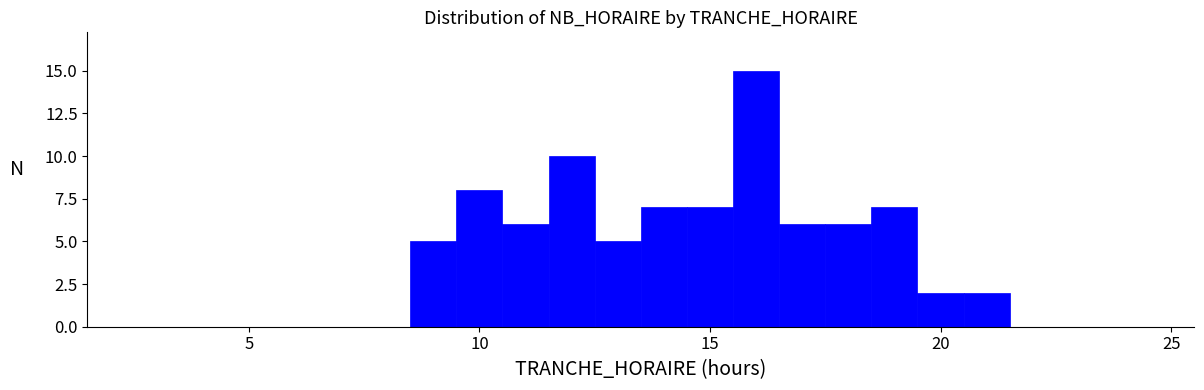

Around what value on the x-axis is the tallest bar? Give the approximate position of its centre, as read against the axis.

16.0